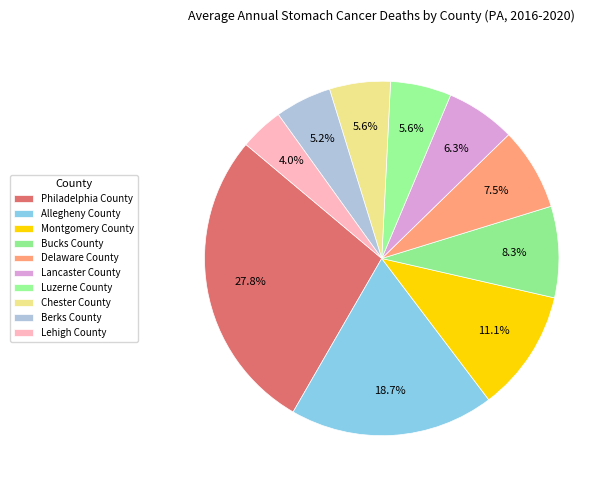

Between Luzerne County and Montgomery County, which is larger?

Montgomery County